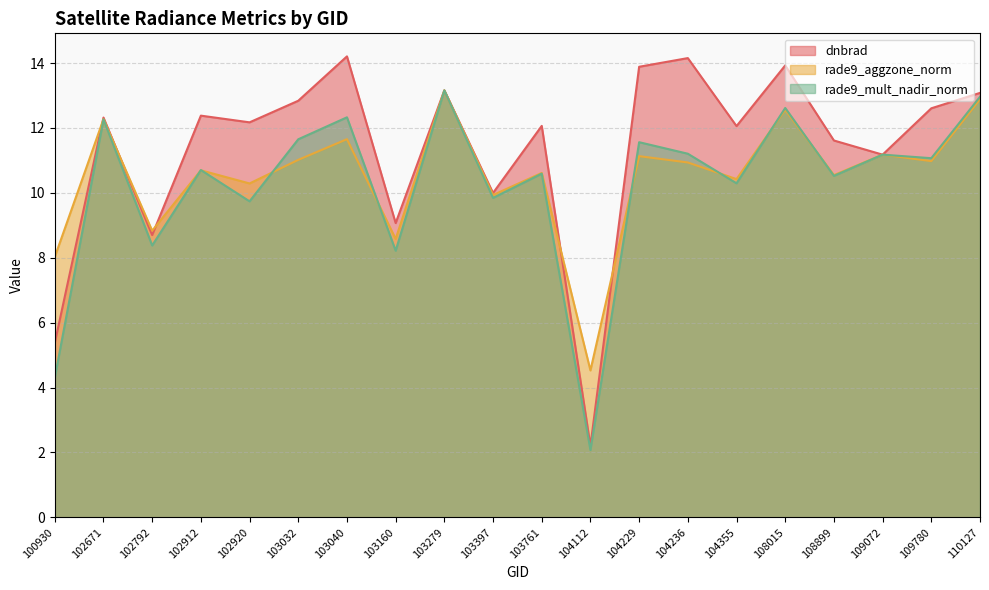

How many lines are shown in the chart?

3